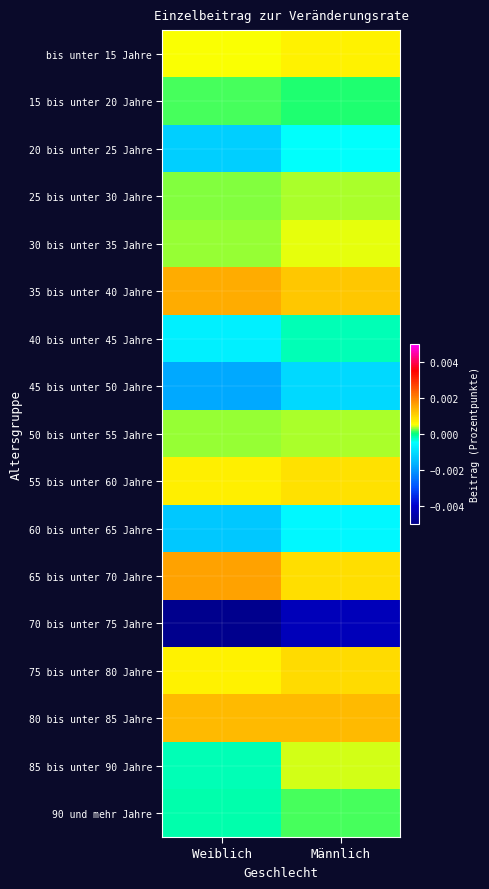

How many data points does each series have?

2